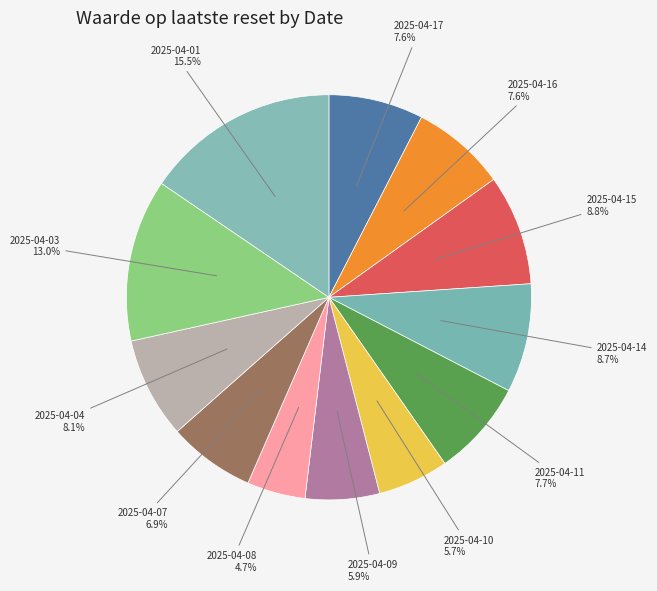

To the nearest percent, what is the difference between the largest and smallest slice percentages?

11%